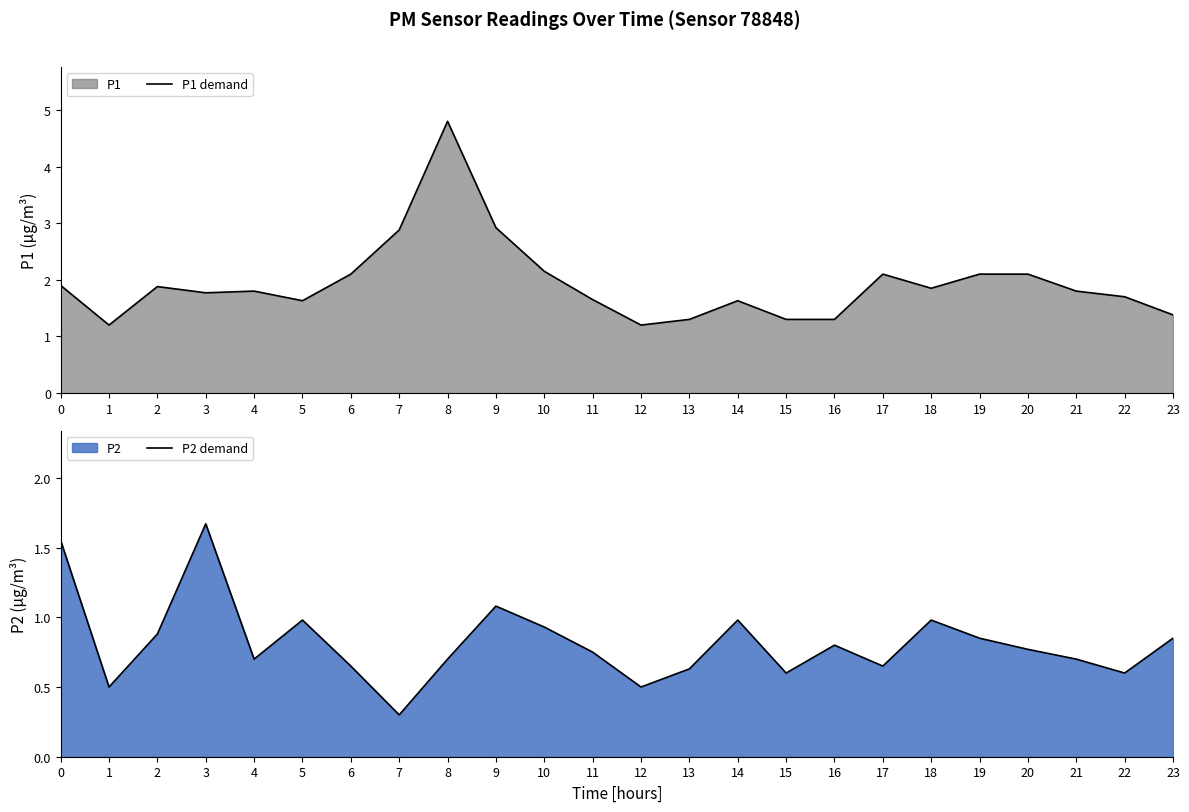

Rank the categories by P1 demand value from highest to lowest.

8, 9, 7, 10, 6, 17, 19, 20, 0, 2, 18, 4, 21, 3, 22, 11, 5, 14, 23, 13, 15, 16, 1, 12